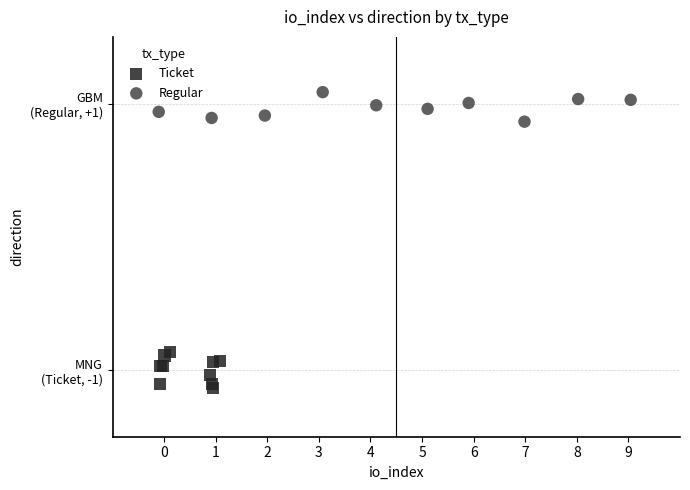

What are all the series names shown in the legend?

Ticket, Regular